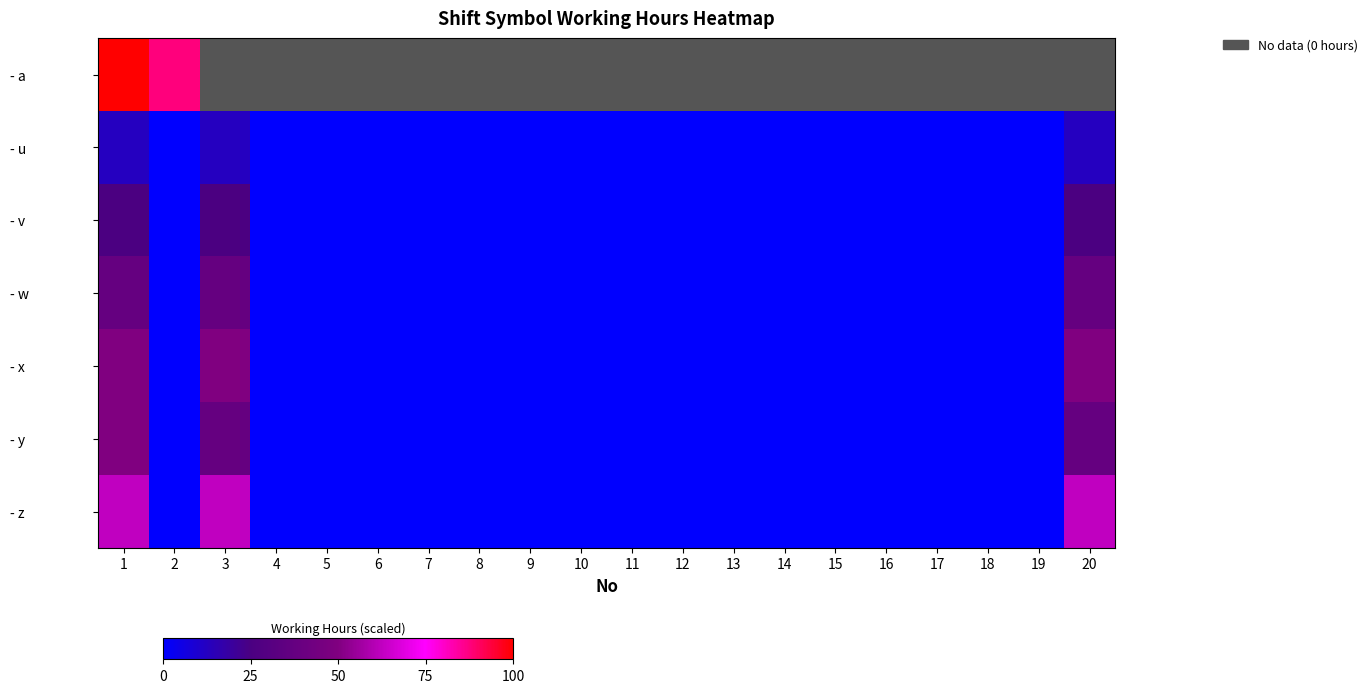

What is the difference between the second highest and minimum values in the - y series?

37.5